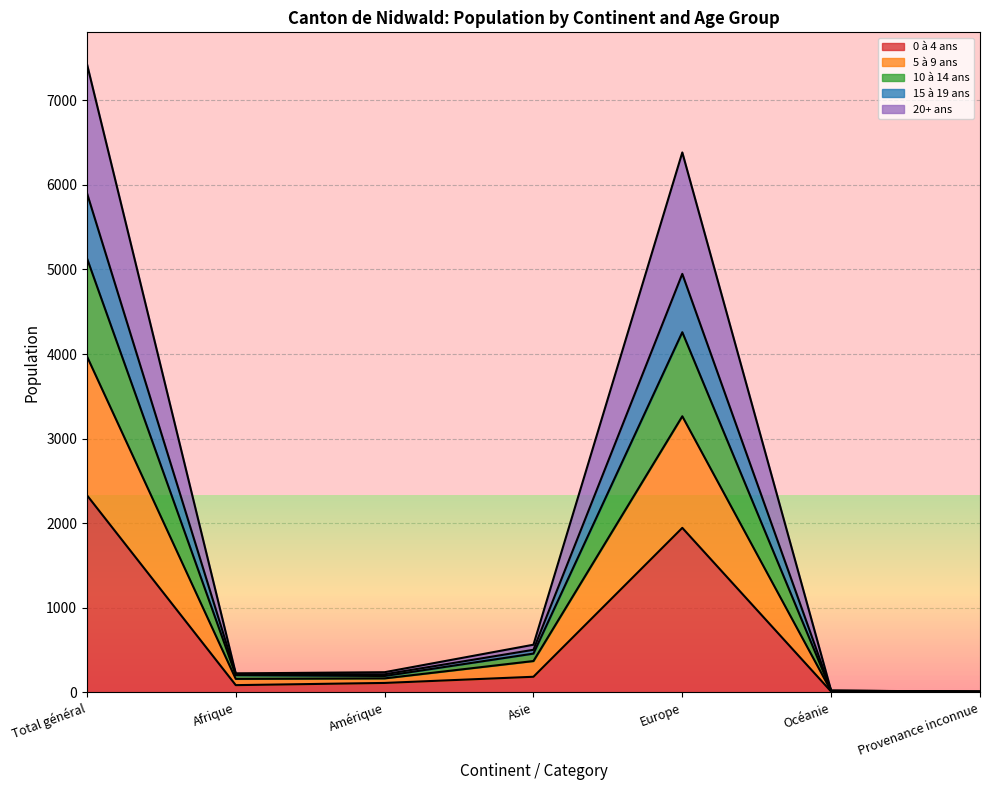

True or false: 10 à 14 ans and 15 à 19 ans cross at least once.

False